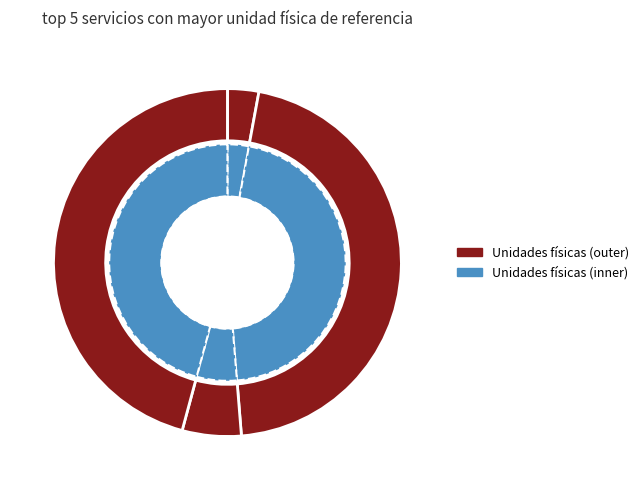

What is the ratio of the value at Pavimentación de las vías públicas to the value at Cementerio?

15.8